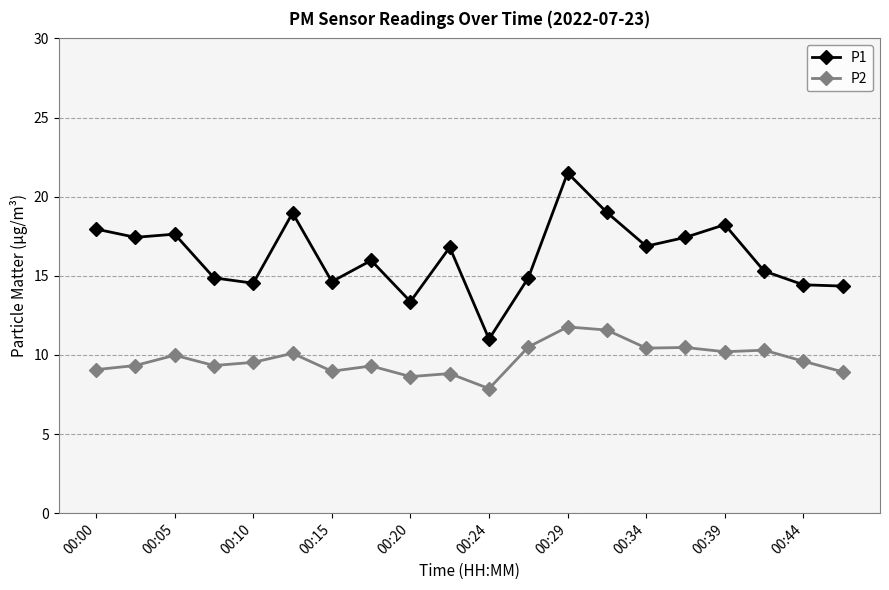

True or false: P1 and P2 cross at least once.

False